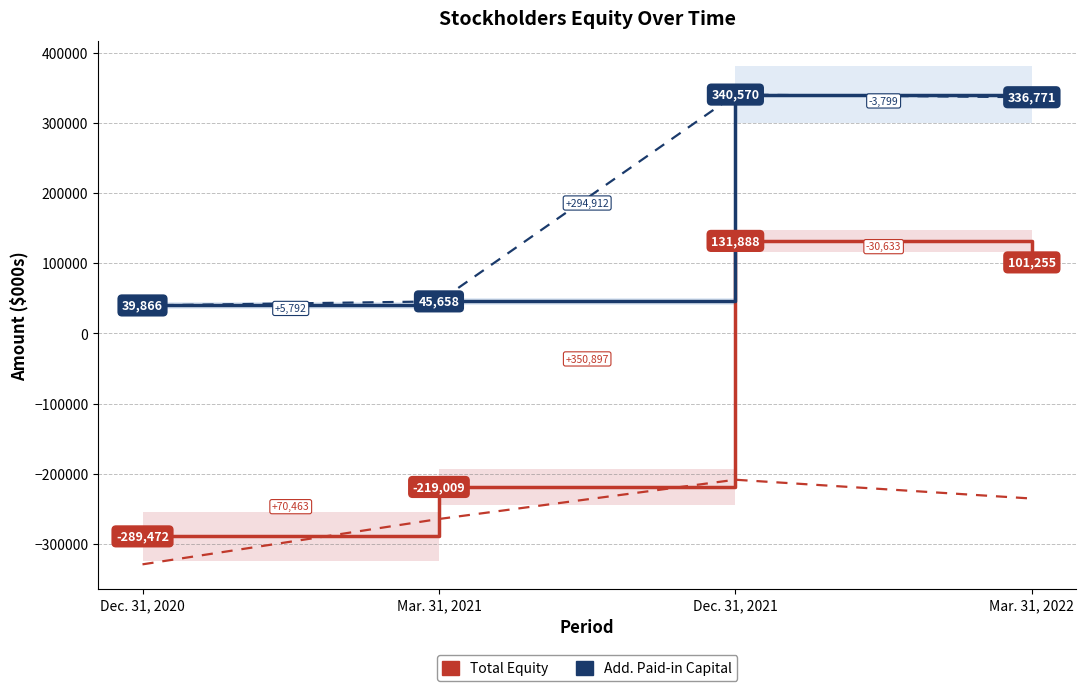

What is the difference between the second highest and minimum values in the Accumulated deficit series?

93821